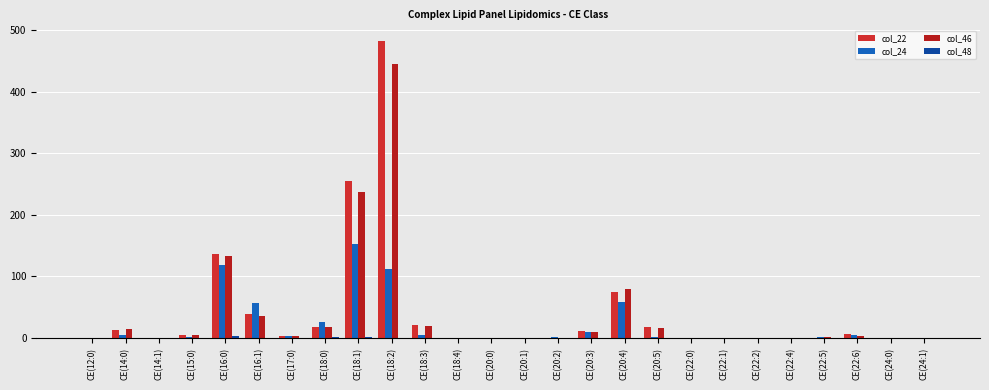

Does the chart contain stacked bars?

No